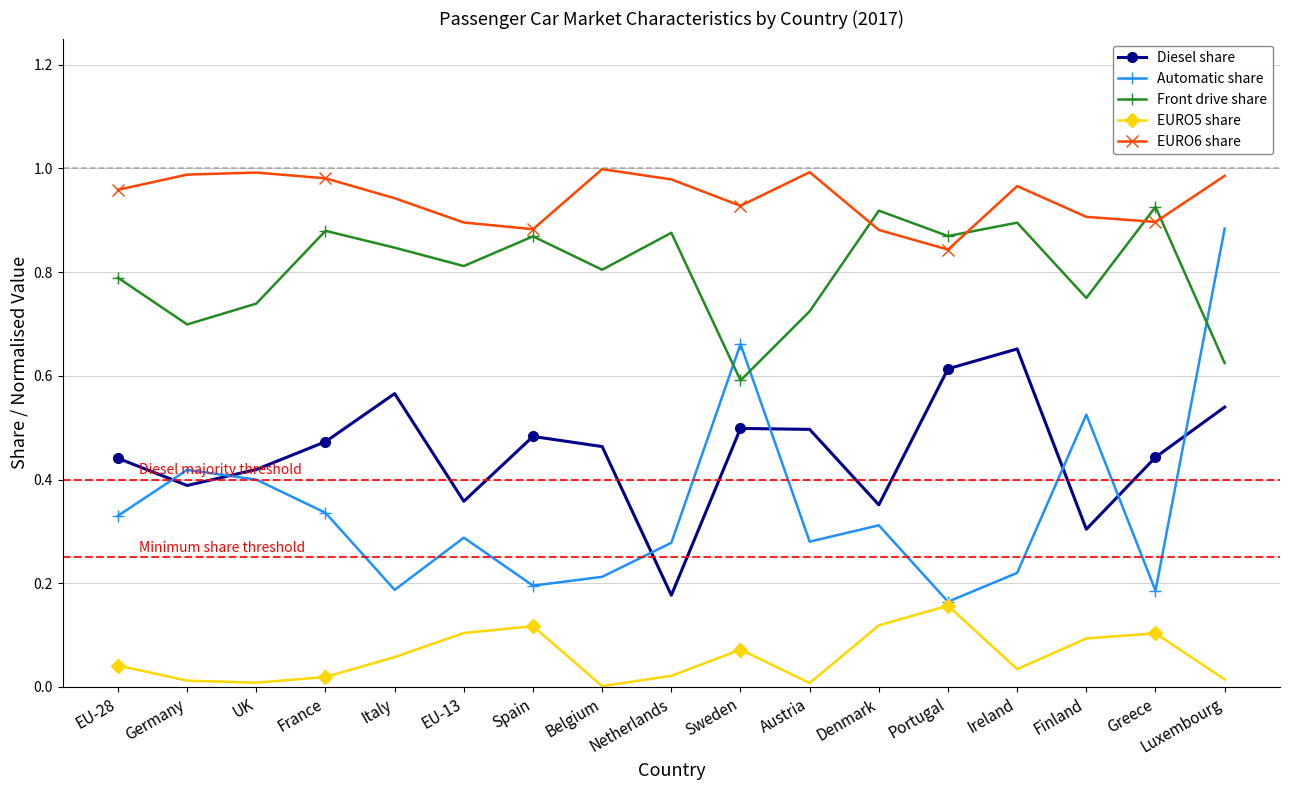

What are all the series names shown in the legend?

Diesel share, Automatic share, Front drive share, EURO5 share, EURO6 share